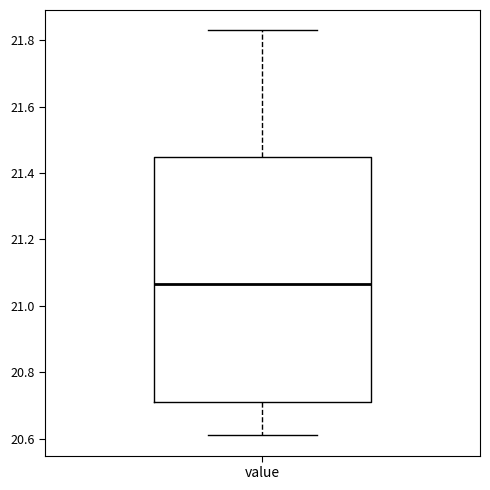

Where does the lower whisker of the box for value end on the y-axis? The values are not printed on the chart, so give them approximately, as read against the axis.

20.62